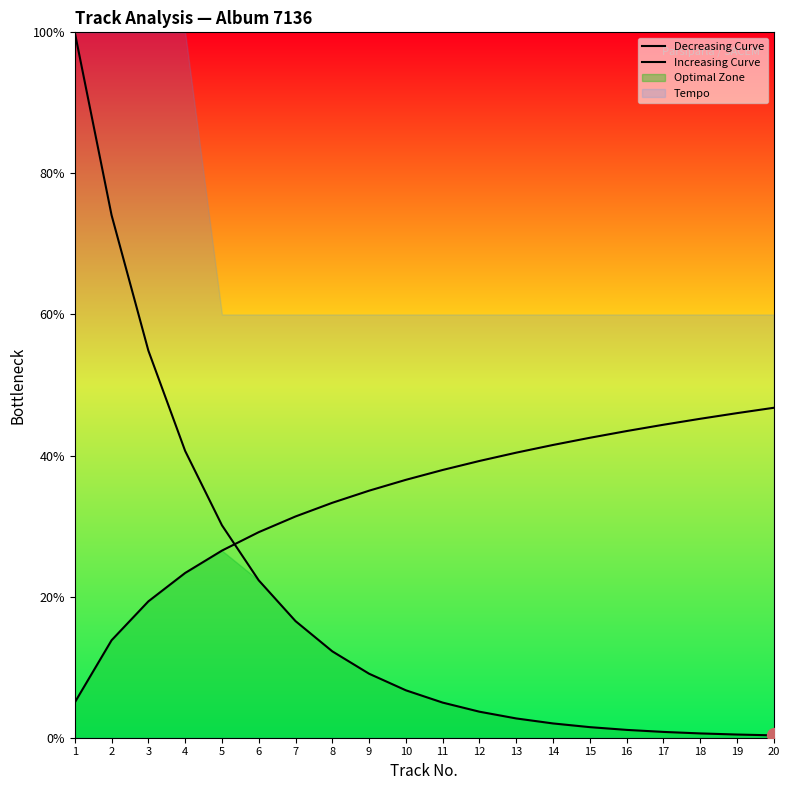

At which category does the chart reach its peak across all series?

1